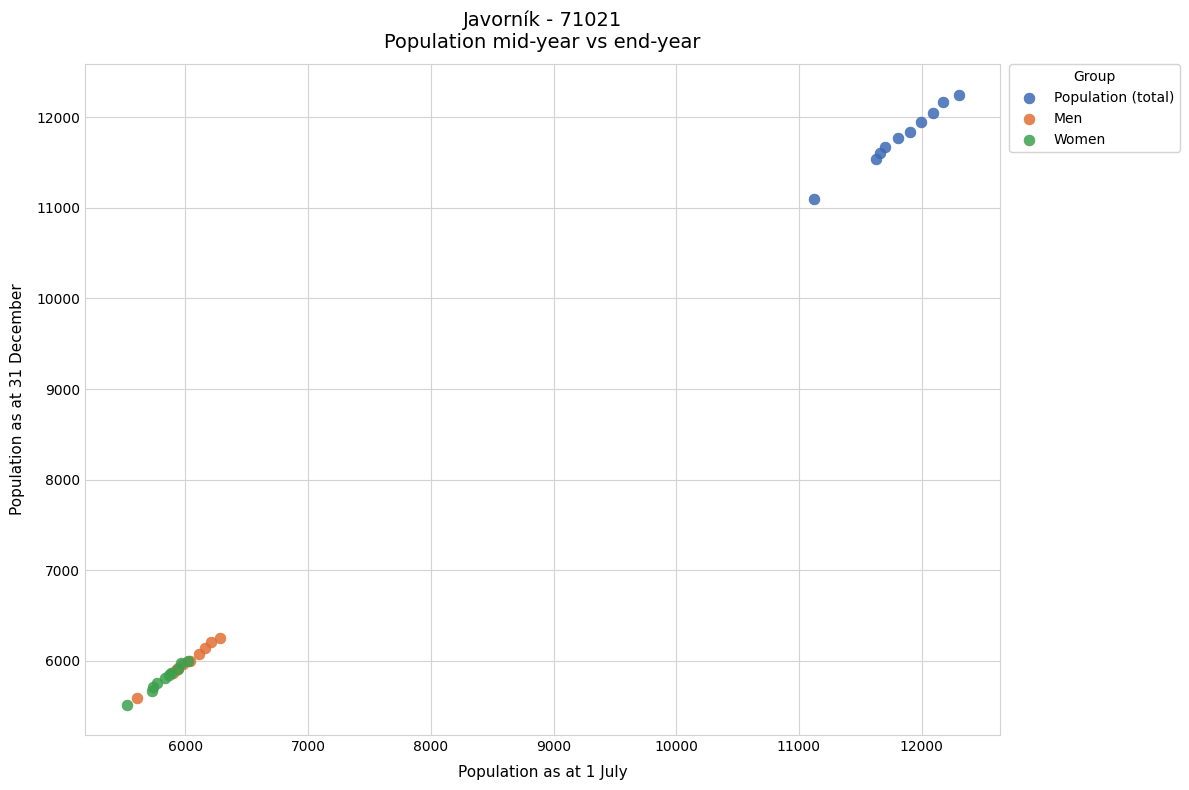

Which series reaches the minimum Y coordinate?

Women